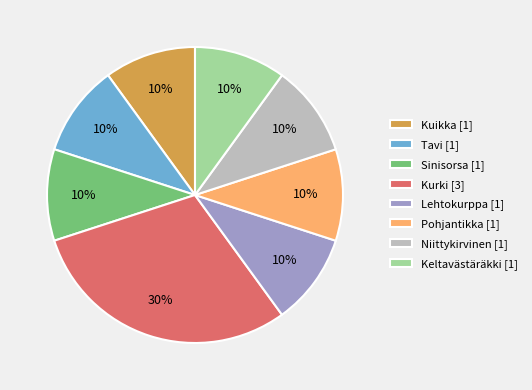

Which category has the biggest portion of the pie?

Kurki